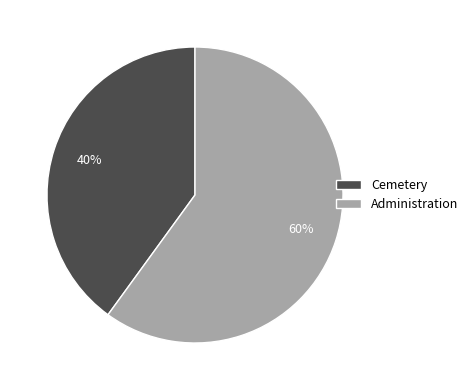

To the nearest percent, what is the combined percentage of Administration and Cemetery?

100%